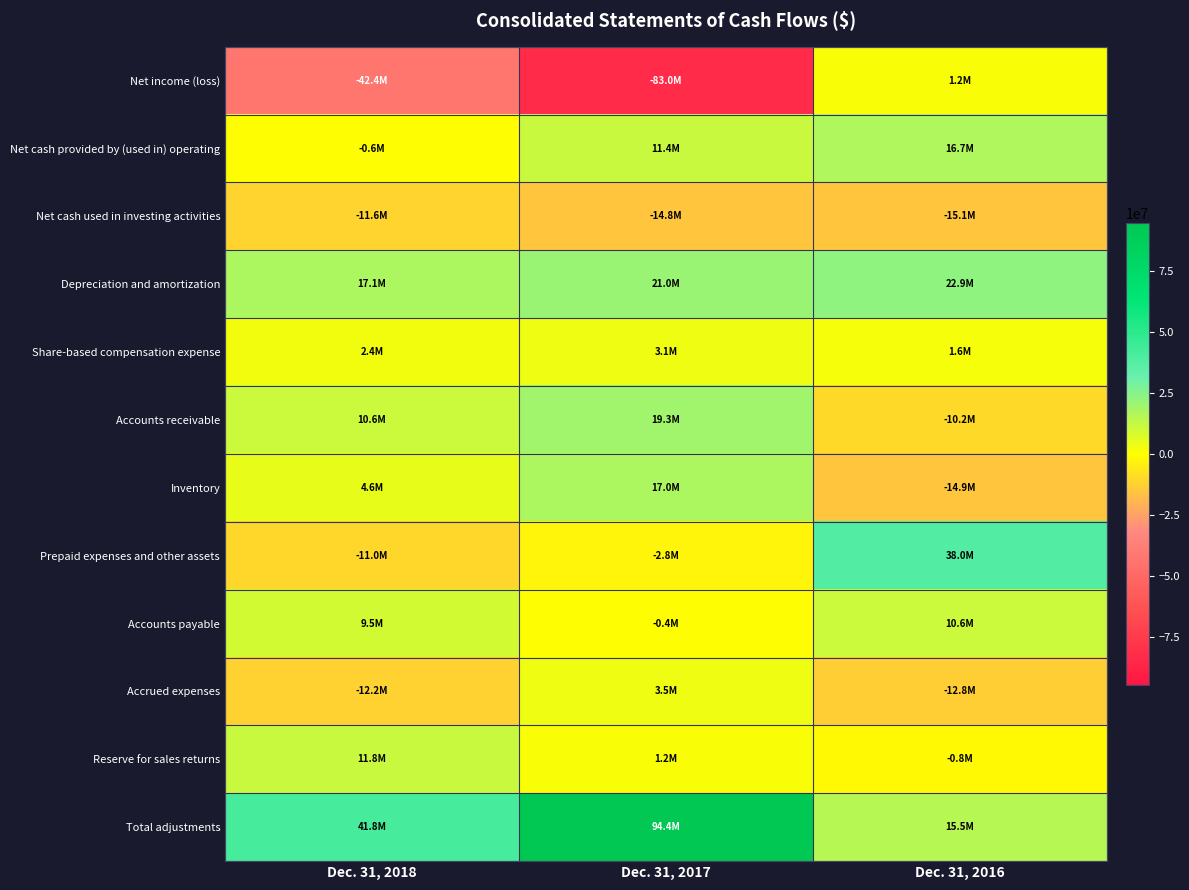

Reading left to right, extract all data points from this chart.

Net income (loss): Dec. 31, 2018=-42425000	Dec. 31, 2017=-83028000	Dec. 31, 2016=1249000
Net cash provided by (used in) operating: Dec. 31, 2018=-624000	Dec. 31, 2017=11394000	Dec. 31, 2016=16723000
Net cash used in investing activities: Dec. 31, 2018=-11642000	Dec. 31, 2017=-14783000	Dec. 31, 2016=-15065000
Depreciation and amortization: Dec. 31, 2018=17081000	Dec. 31, 2017=21003000	Dec. 31, 2016=22944000
Share-based compensation expense: Dec. 31, 2018=2434000	Dec. 31, 2017=3112000	Dec. 31, 2016=1621000
Accounts receivable: Dec. 31, 2018=10593000	Dec. 31, 2017=19339000	Dec. 31, 2016=-10212000
Inventory: Dec. 31, 2018=4552000	Dec. 31, 2017=17003000	Dec. 31, 2016=-14891000
Prepaid expenses and other assets: Dec. 31, 2018=-11000000	Dec. 31, 2017=-2825000	Dec. 31, 2016=38031000
Accounts payable: Dec. 31, 2018=9517000	Dec. 31, 2017=-380000	Dec. 31, 2016=10558000
Accrued expenses: Dec. 31, 2018=-12231000	Dec. 31, 2017=3500000	Dec. 31, 2016=-12767000
Reserve for sales returns: Dec. 31, 2018=11781000	Dec. 31, 2017=1198000	Dec. 31, 2016=-843000
Total adjustments: Dec. 31, 2018=41801000	Dec. 31, 2017=94422000	Dec. 31, 2016=15474000